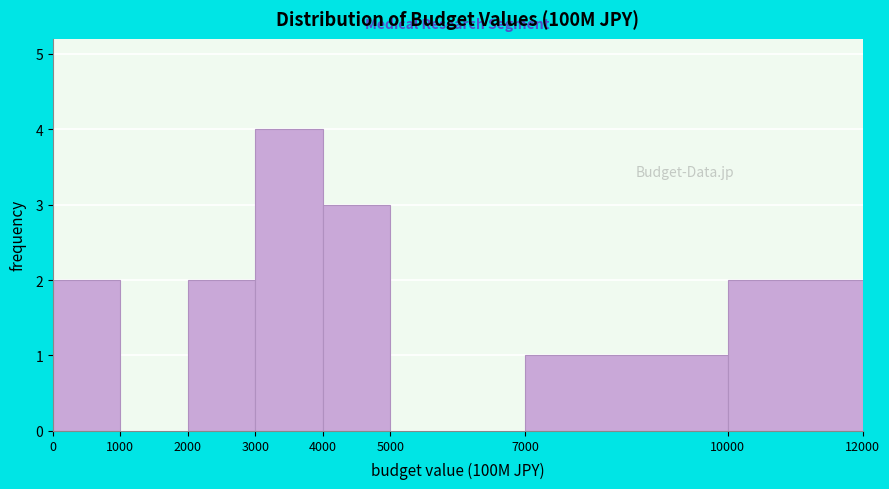

Which range on the x-axis has the tallest bar?

3000 to 4000